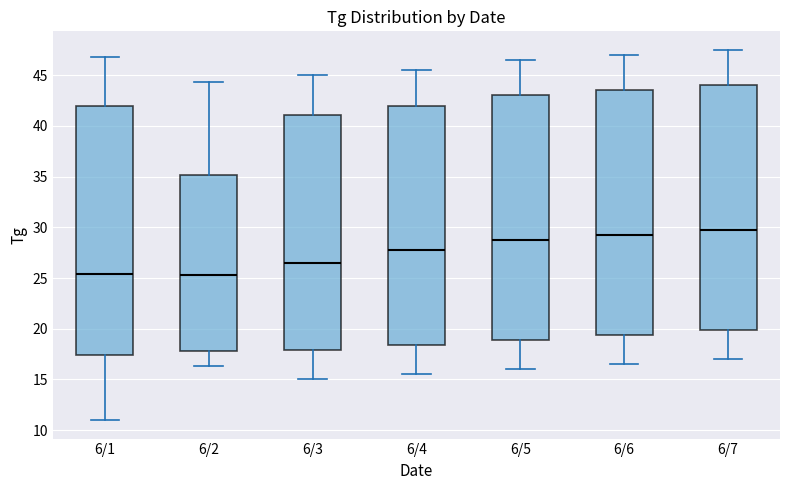

Where does the median line of the box for 6/2 sit on the y-axis? The values are not printed on the chart, so give them approximately, as read against the axis.

25.5